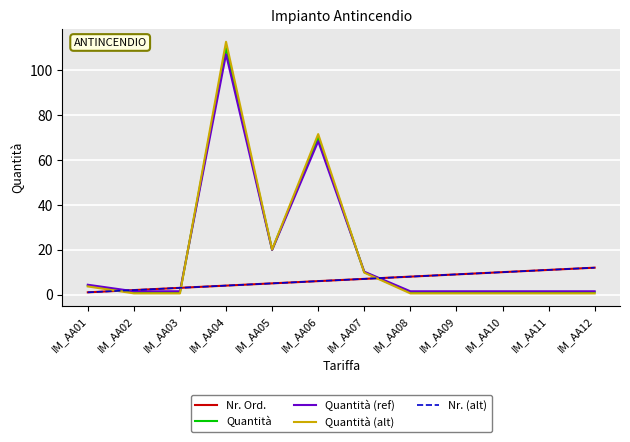

Reading left to right, what are all the values shown in this chart?

Nr. Ord.: 1.0	2.0	3.0	4.0	5.0	6.0	7.0	8.0	9.0	10.0	11.0	12.0
Quantità: 4.0	1.0	1.0	110.0	20.0	70.0	10.0	1.0	1.0	1.0	1.0	1.0
Quantità (ref): 4.4	1.5	1.5	107.2	19.9	68.4	10.2	1.5	1.5	1.5	1.5	1.5
Quantità (alt): 3.6	0.5	0.5	112.8	20.1	71.6	9.8	0.5	0.5	0.5	0.5	0.5
Nr. (alt): 1.0	2.0	3.0	4.0	5.0	6.0	7.0	8.0	9.0	10.0	11.0	12.0